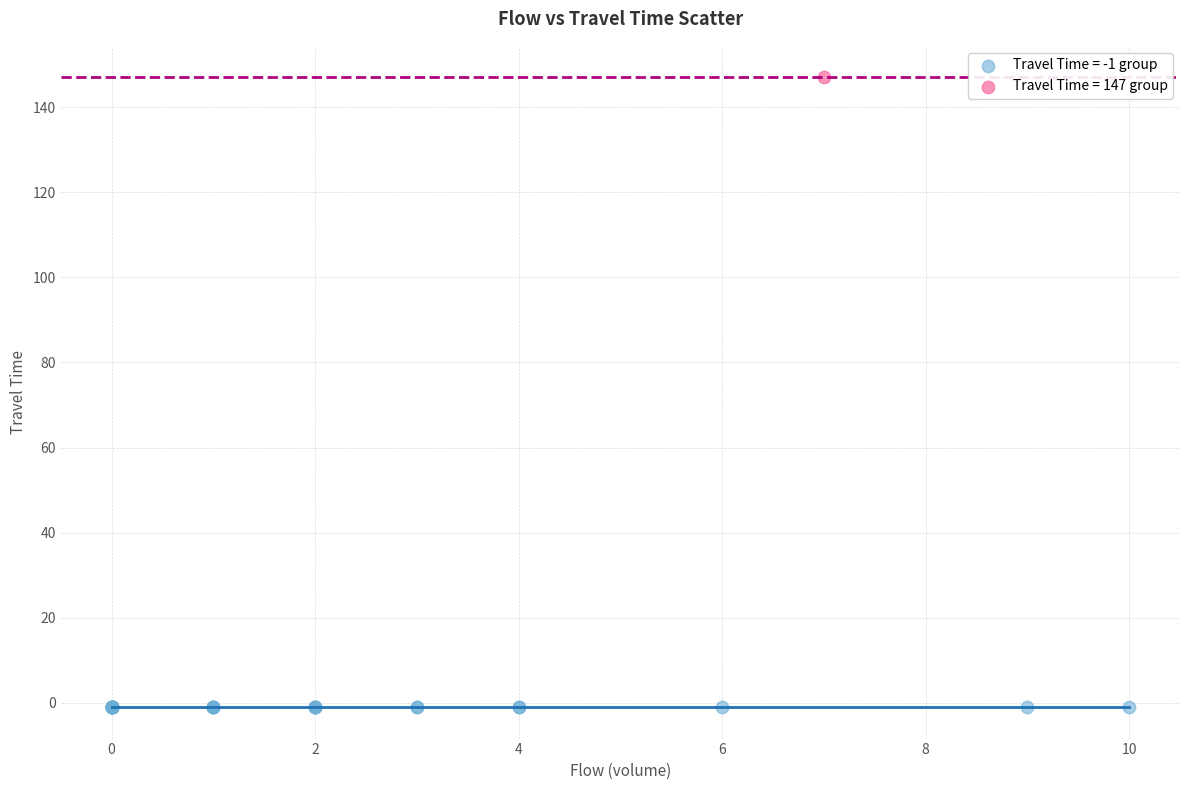

What are all the series names shown in the legend?

Travel Time = -1 group, Travel Time = 147 group